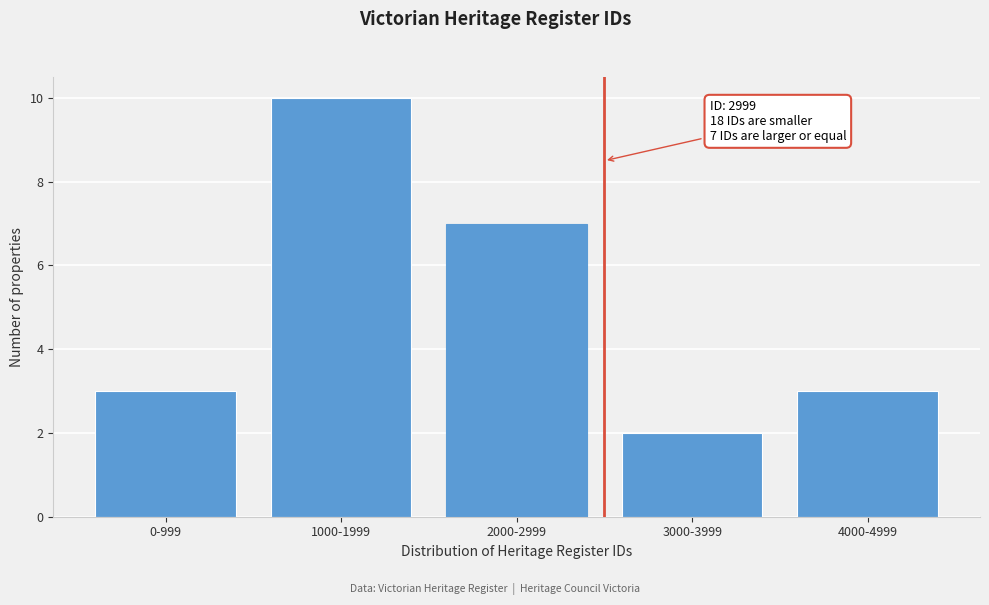

Reading left to right, what are all the values shown in this chart?

3	10	7	2	3